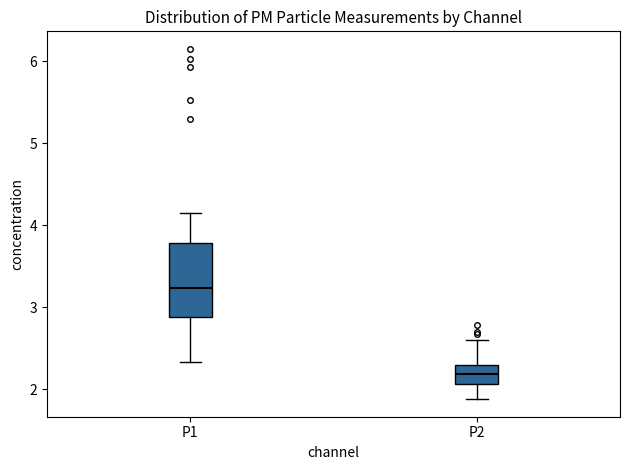

Comparing the boxes themselves (not the whiskers), which one is the tallest?

P1